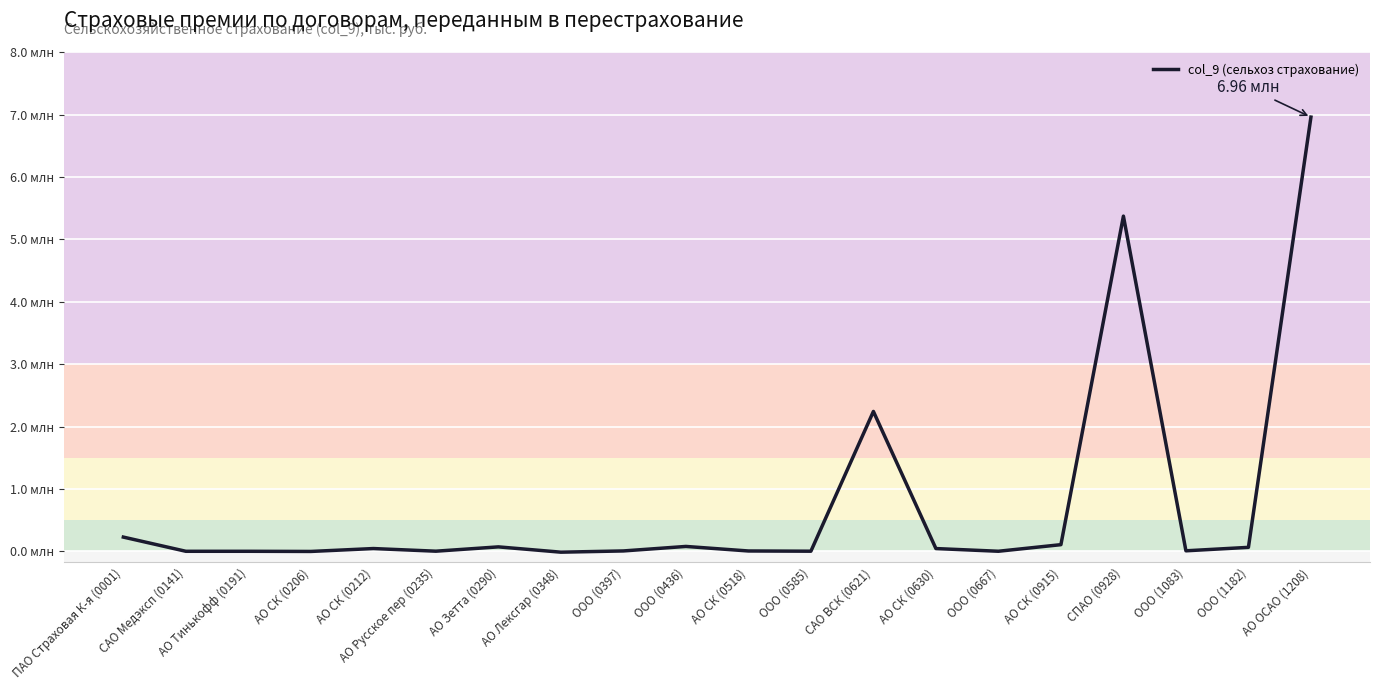

What is the smallest value displayed?

-14134.4